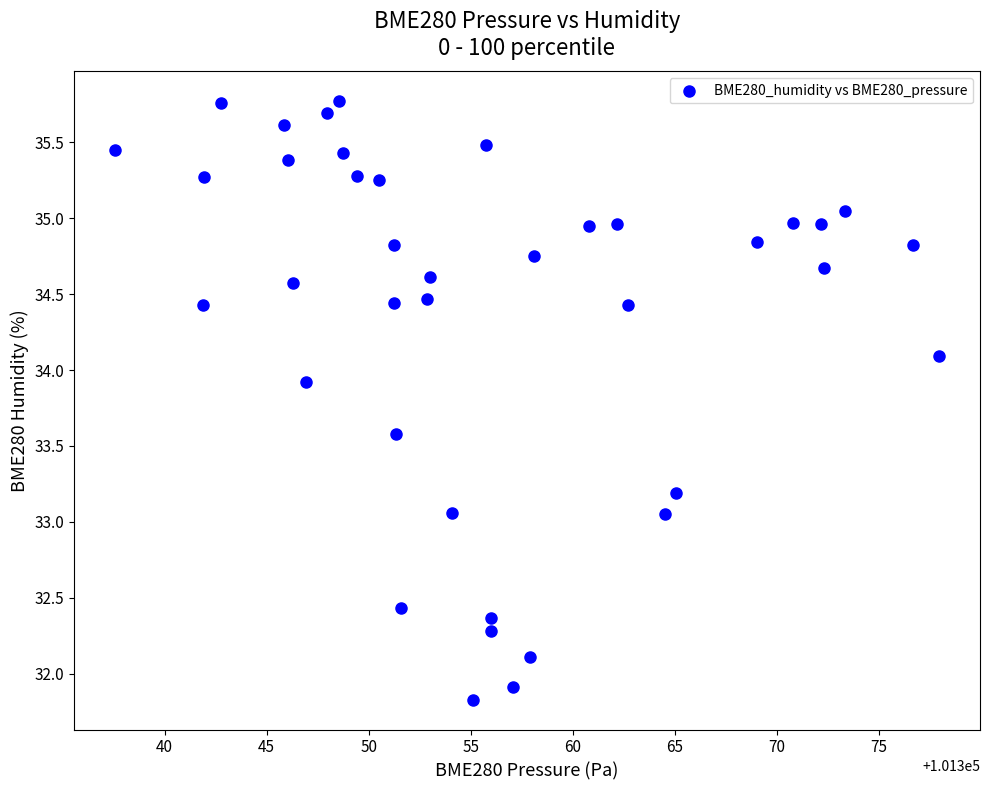

What is the range of X values (max minus min)?

40.4